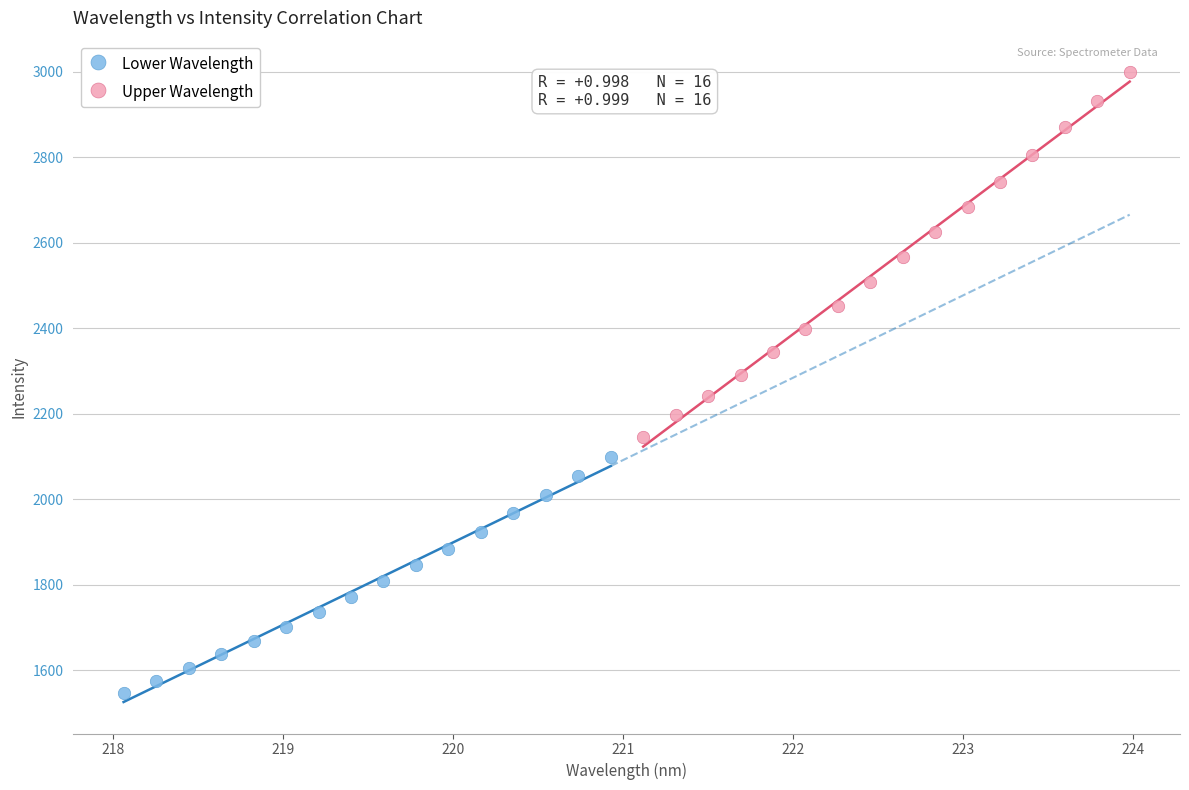

Which series contains the lowest Y value?

Lower Wavelength